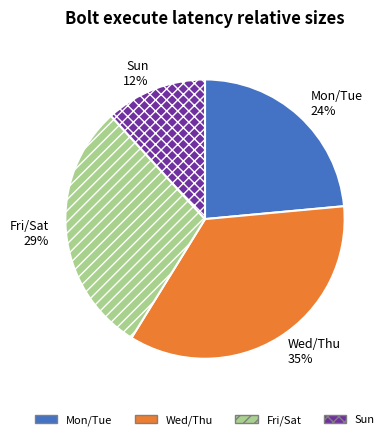

Rank the categories by value from lowest to highest.

Sun, Mon/Tue, Fri/Sat, Wed/Thu